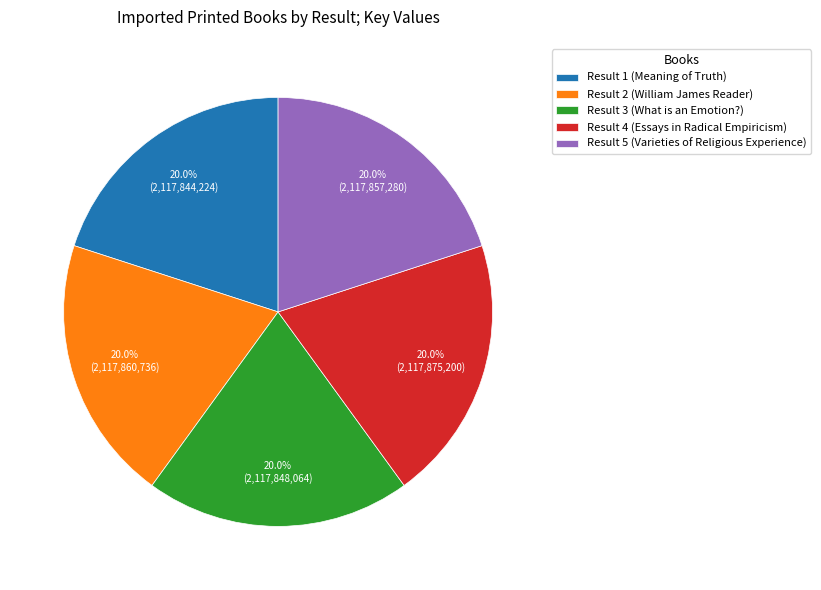

Is the sum of Result 1 (Meaning of Truth) and Result 2 (William James Reader) greater than half?

No